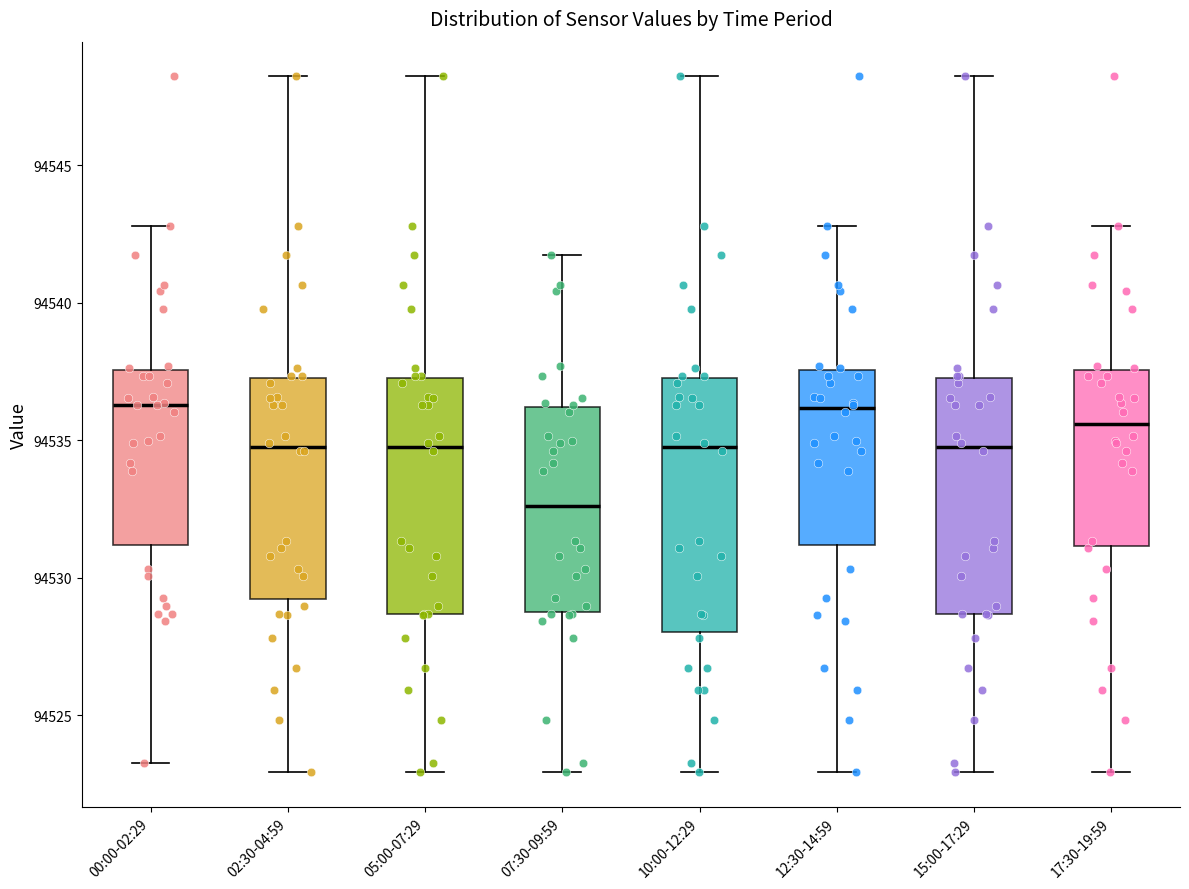

Reading left to right, transcribe this box plot: for each box, give where its median line is, the range the box spans, and where its two whiskers end, as read against the y-axis. The values are not printed on the chart, so give them approximately, as read against the axis.

00:00-02:29: median 94536.5, box 94531.0 to 94537.5, whiskers 94523.5 to 94543.0
02:30-04:59: median 94535.0, box 94529.0 to 94537.5, whiskers 94523.0 to 94548.0
05:00-07:29: median 94535.0, box 94528.5 to 94537.5, whiskers 94523.0 to 94548.0
07:30-09:59: median 94532.5, box 94529.0 to 94536.0, whiskers 94523.0 to 94541.5
10:00-12:29: median 94535.0, box 94528.0 to 94537.5, whiskers 94523.0 to 94548.0
12:30-14:59: median 94536.0, box 94531.0 to 94537.5, whiskers 94523.0 to 94543.0
15:00-17:29: median 94535.0, box 94528.5 to 94537.5, whiskers 94523.0 to 94548.0
17:30-19:59: median 94535.5, box 94531.0 to 94537.5, whiskers 94523.0 to 94543.0